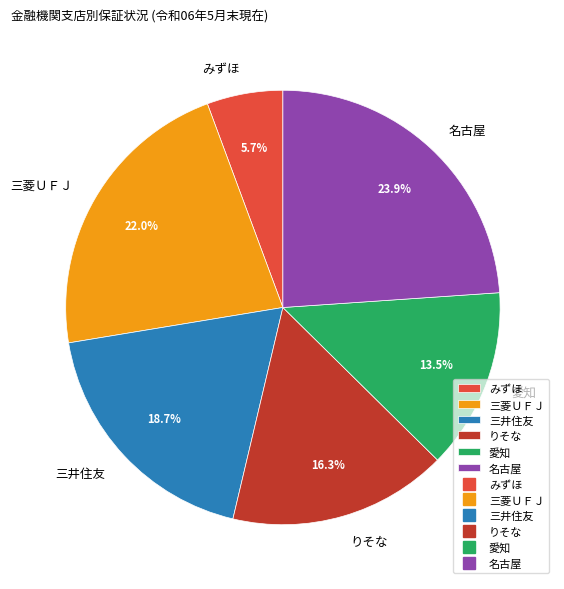

Between 名古屋 and みずほ, which is larger?

名古屋